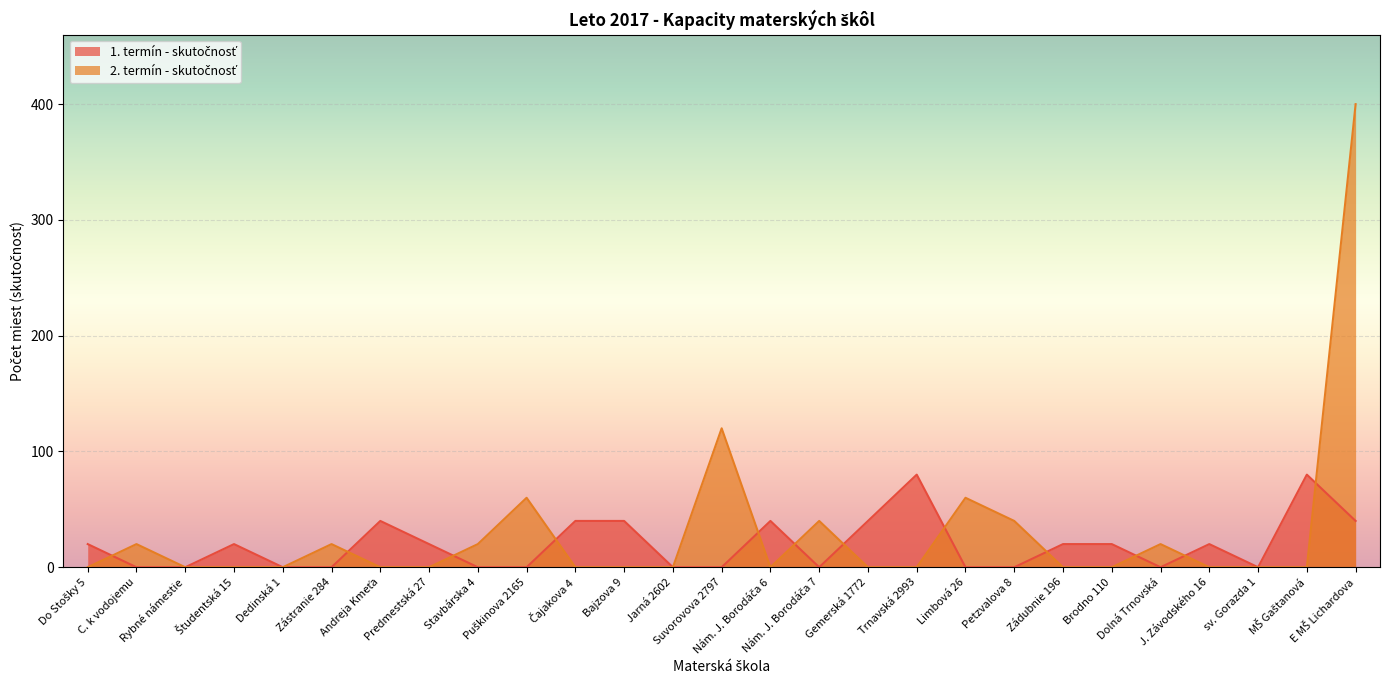

What is the maximum value for 1. termín - skutočnosť?

80